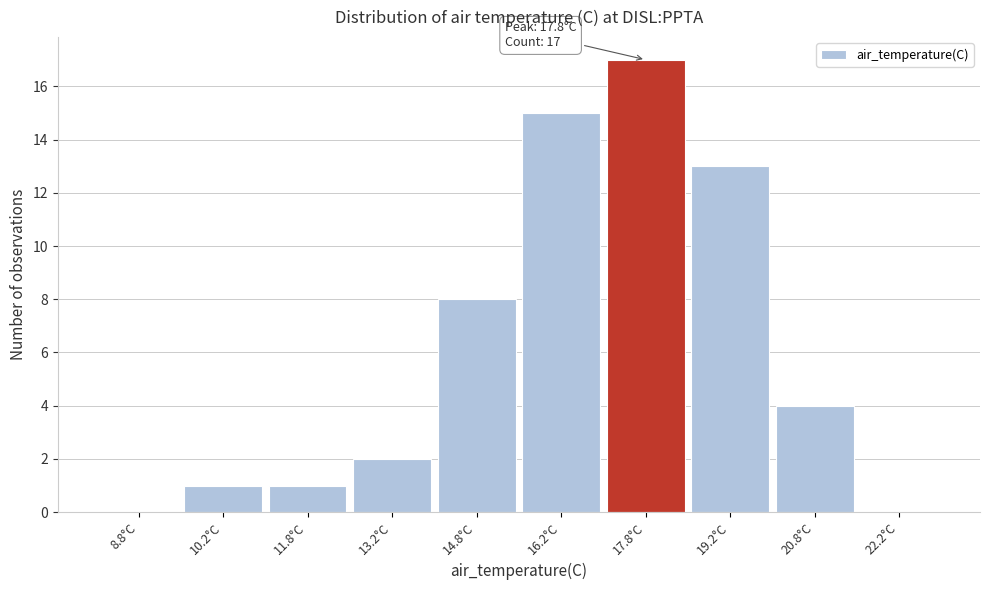

Which range on the x-axis has the tallest bar?

17.0 to 18.5